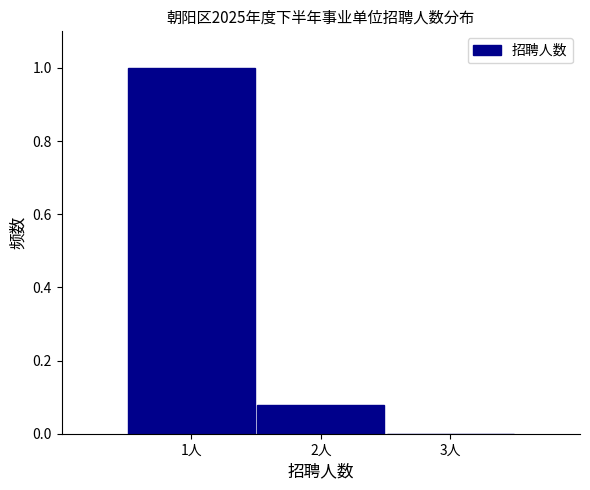

What is the height of the bar covering 1.5 to 2.5 on the x-axis? The values are not printed on the chart, so give them approximately, as read against the axis.

0.08